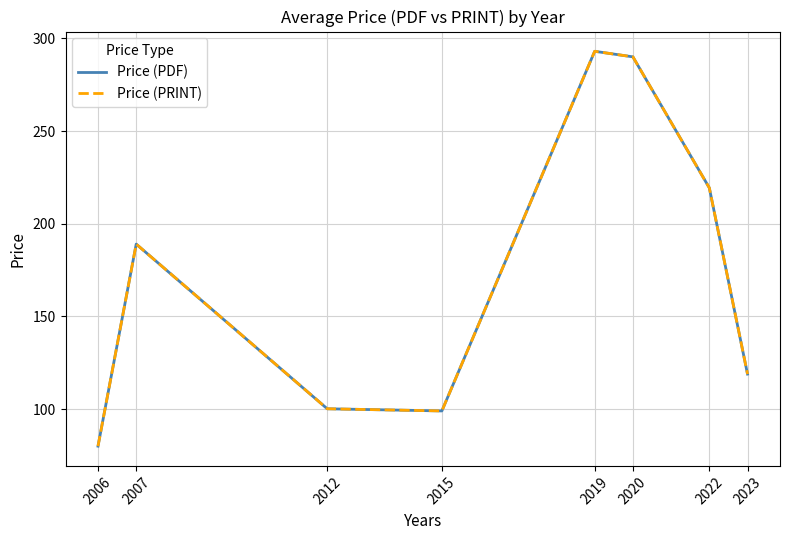

Does the chart display data point markers on the line(s)?

No